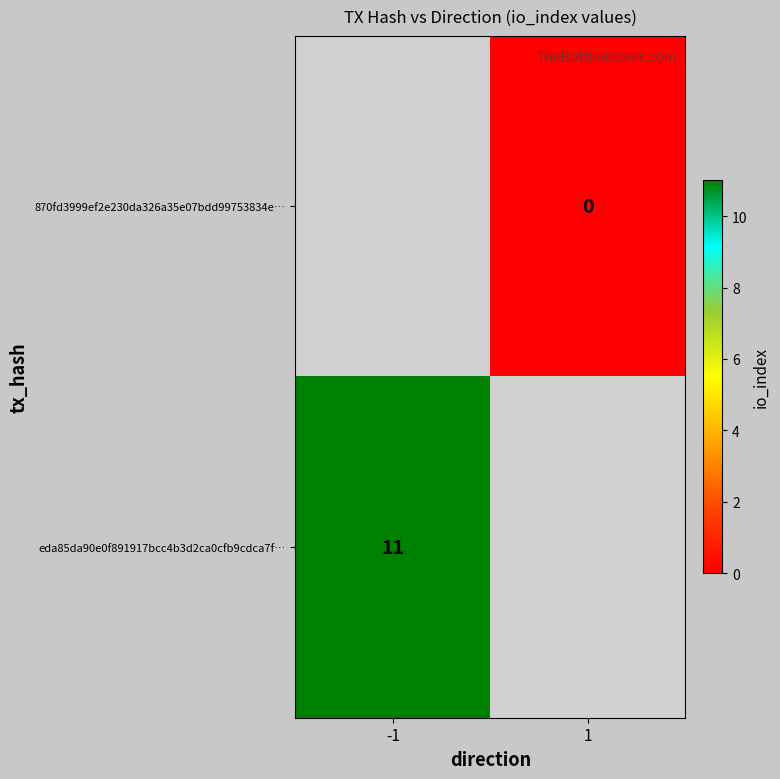

The value of eda85da90e0f891917bcc4b3d2ca0cfb9cdca7f… at -1 is 17. True or false?

False